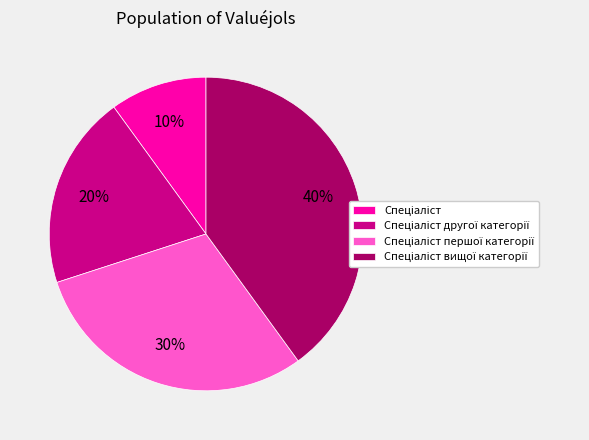

Is there any slice that represents more than half of the pie?

No